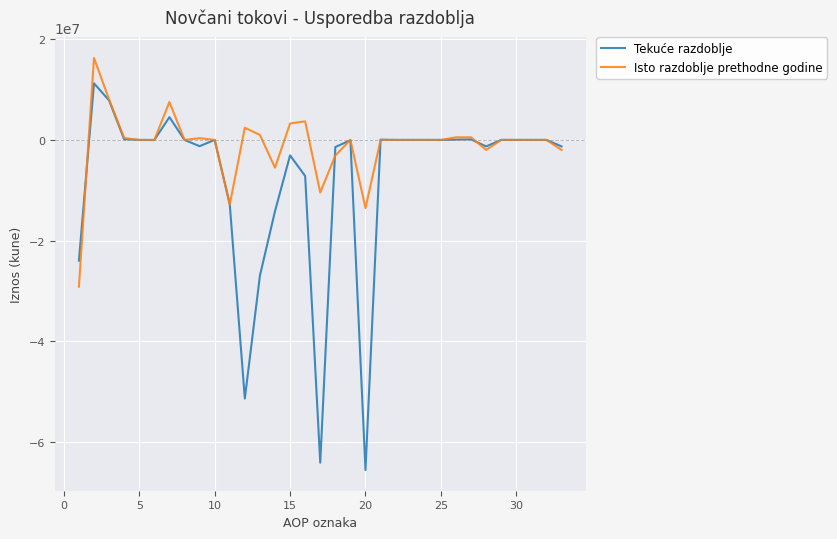

List the series in order of their peak value, lowest first.

Tekuće razdoblje, Isto razdoblje prethodne godine